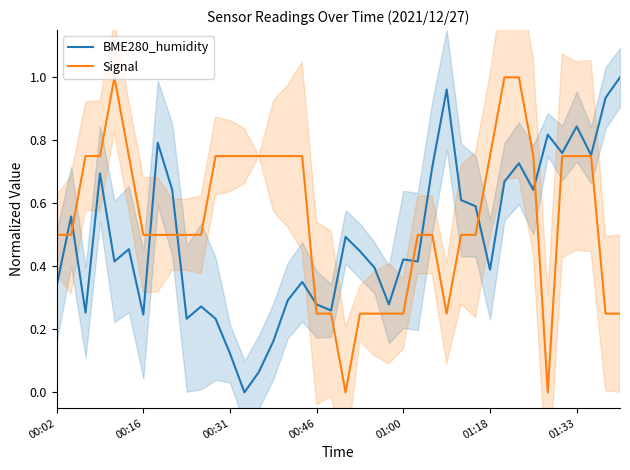

True or false: BME280_humidity has more than 0 interior local peaks.

True